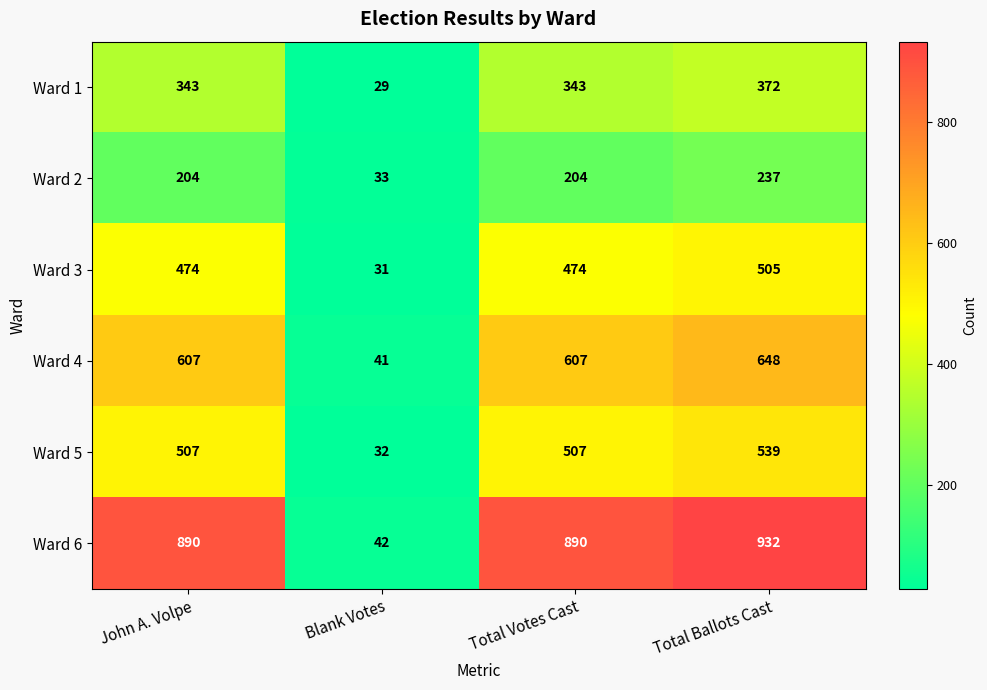

At which category does the chart reach its minimum across all series?

Blank Votes